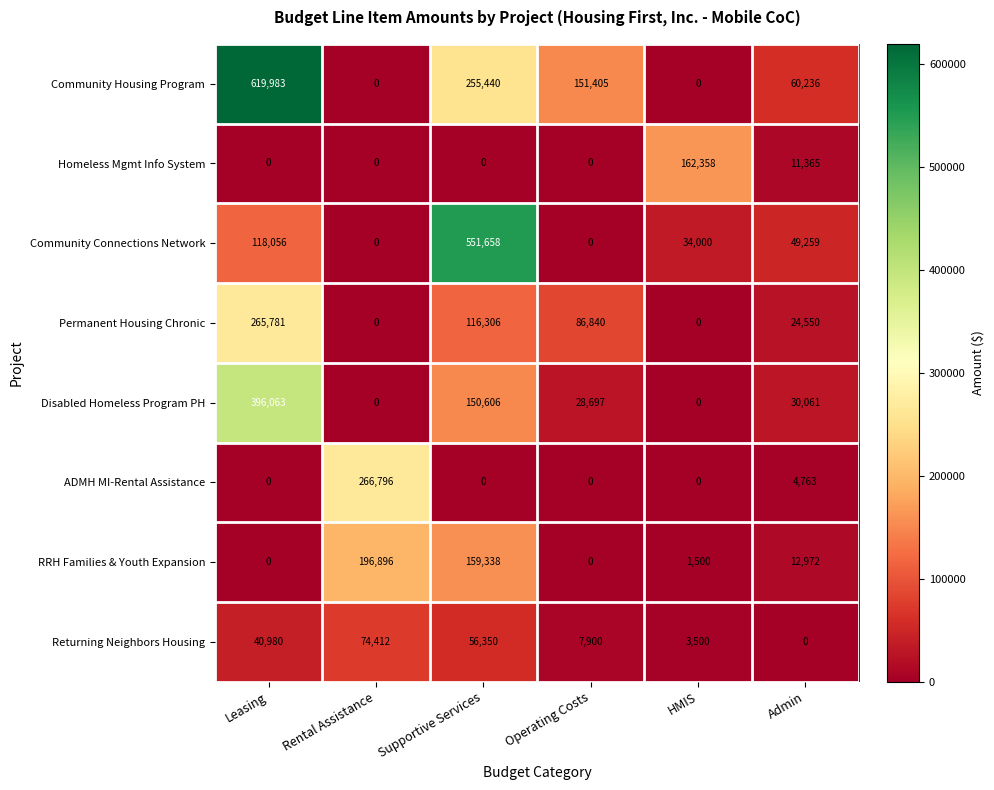

Which category has the highest value in the Disabled Homeless Program PH series?

Leasing